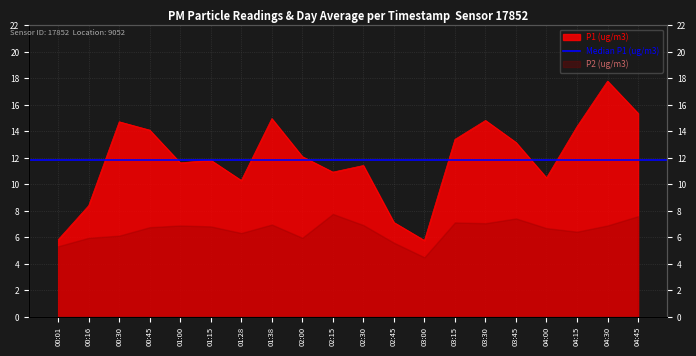

What position from the right is 01:00?

16